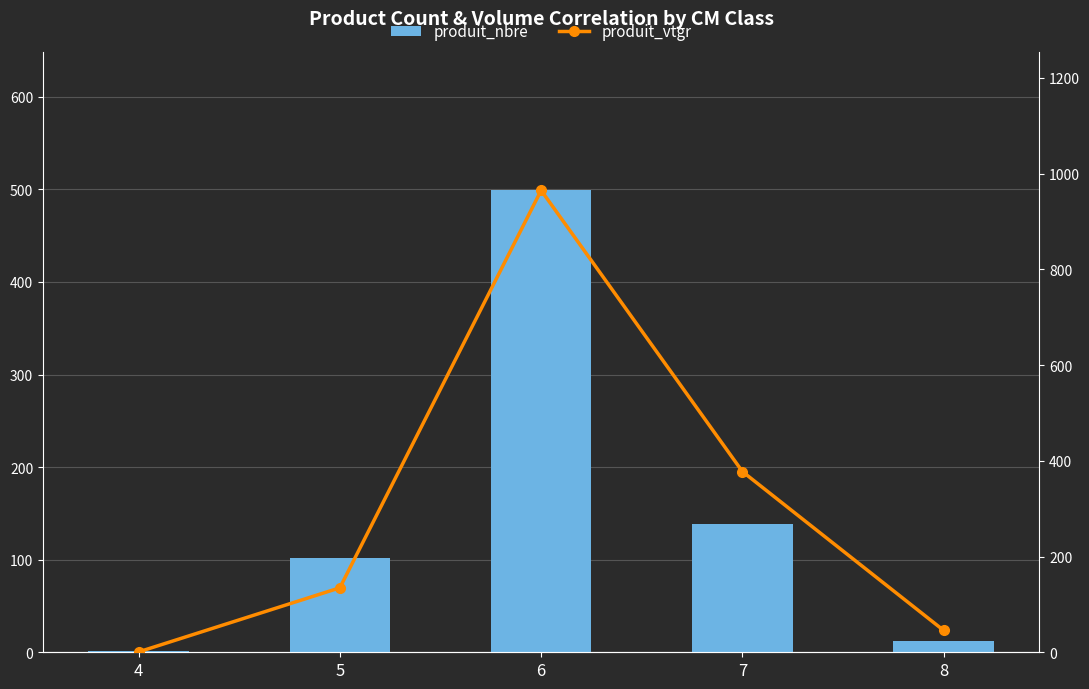

What is the difference between the second highest and minimum values in the produit_nbre series?

138.0